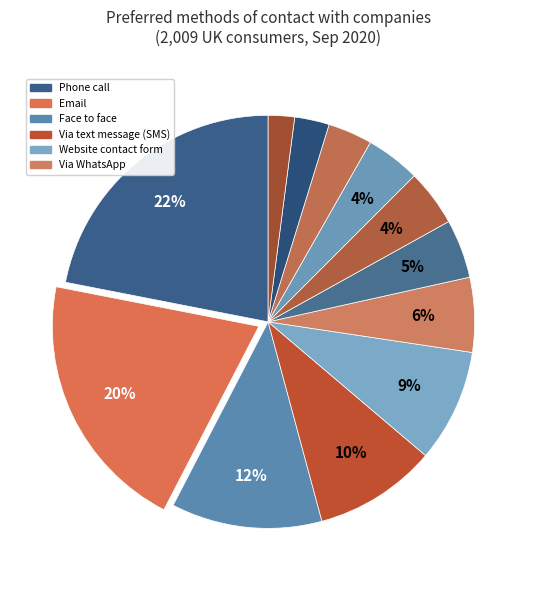

How many slices are in this pie chart?

12